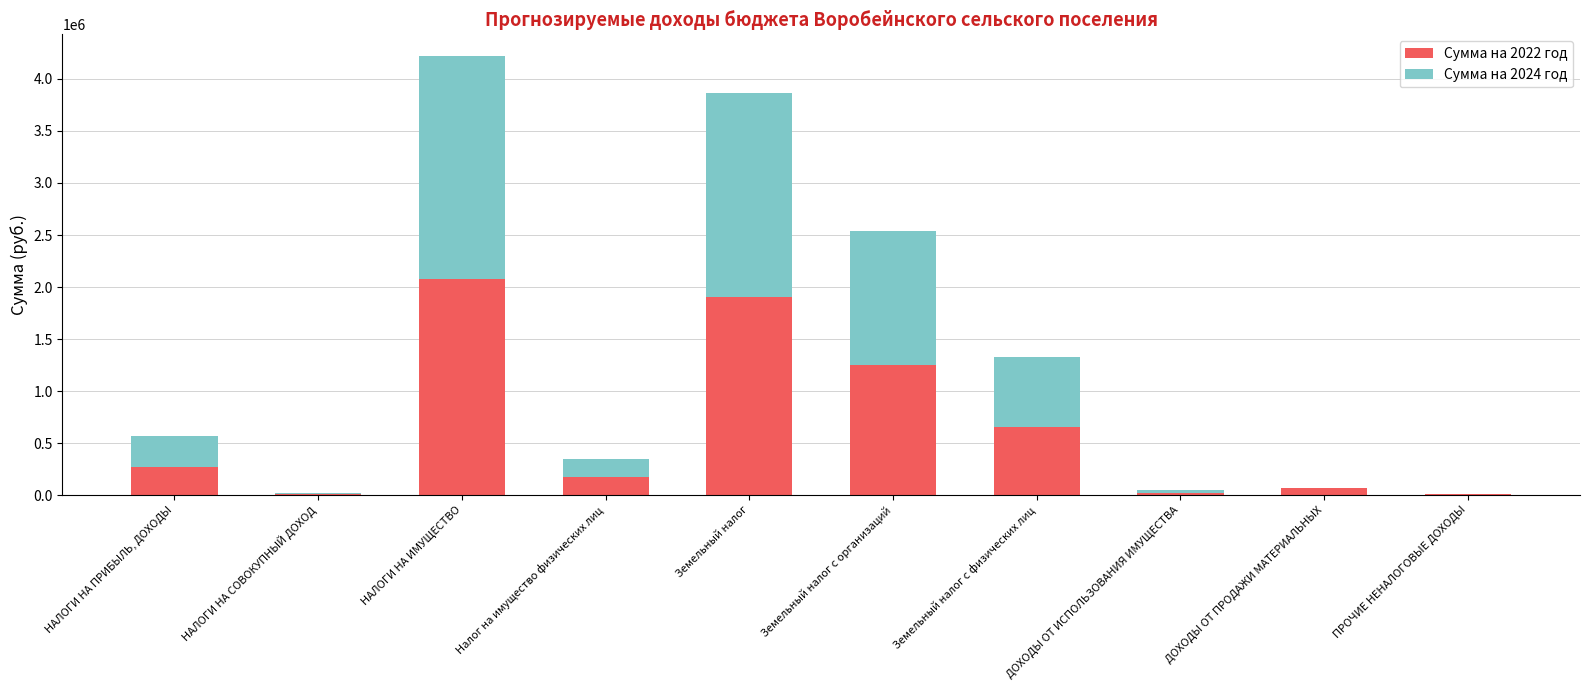

Which category has the highest value in the Сумма на 2022 год series?

НАЛОГИ НА ИМУЩЕСТВО